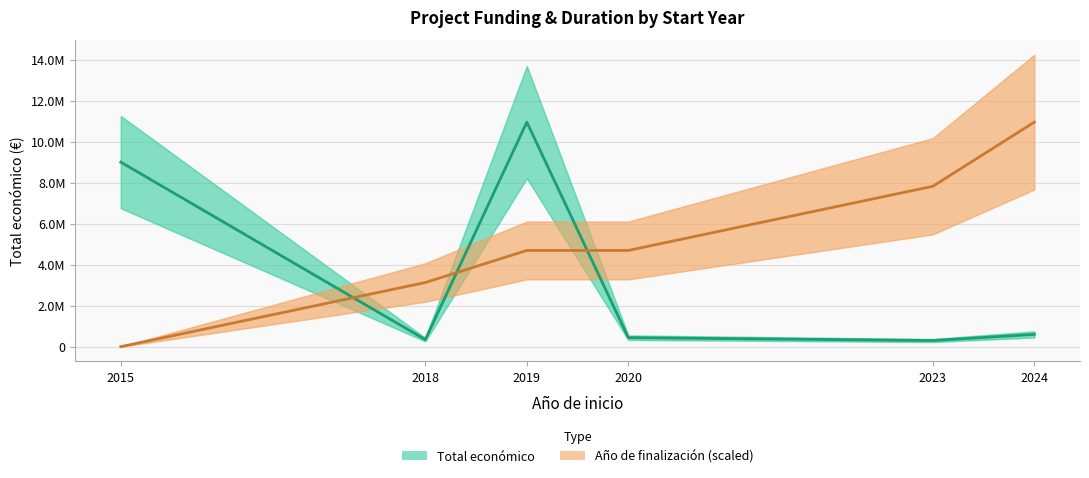

True or false: Año de finalización (scaled) and Total económico intersect in this chart.

True